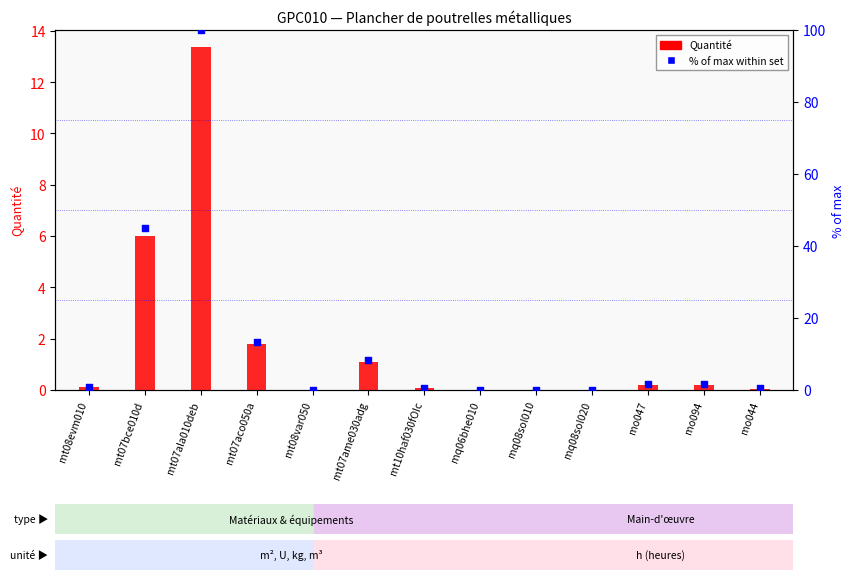

What is the total value across all series at mt07bce010d?

50.9